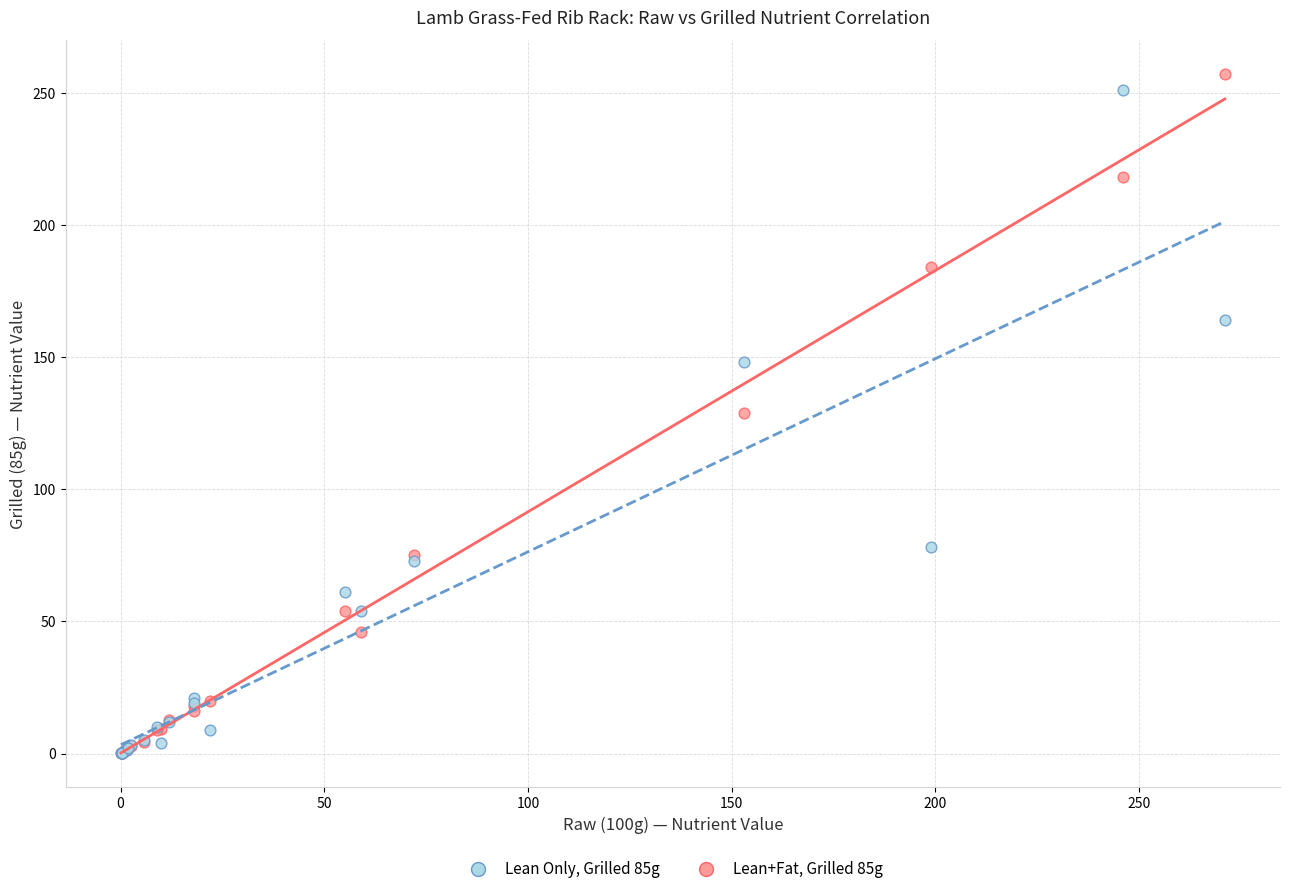

In the Lean Only, Grilled 85g series, what Y value is closest to 125?

148.0